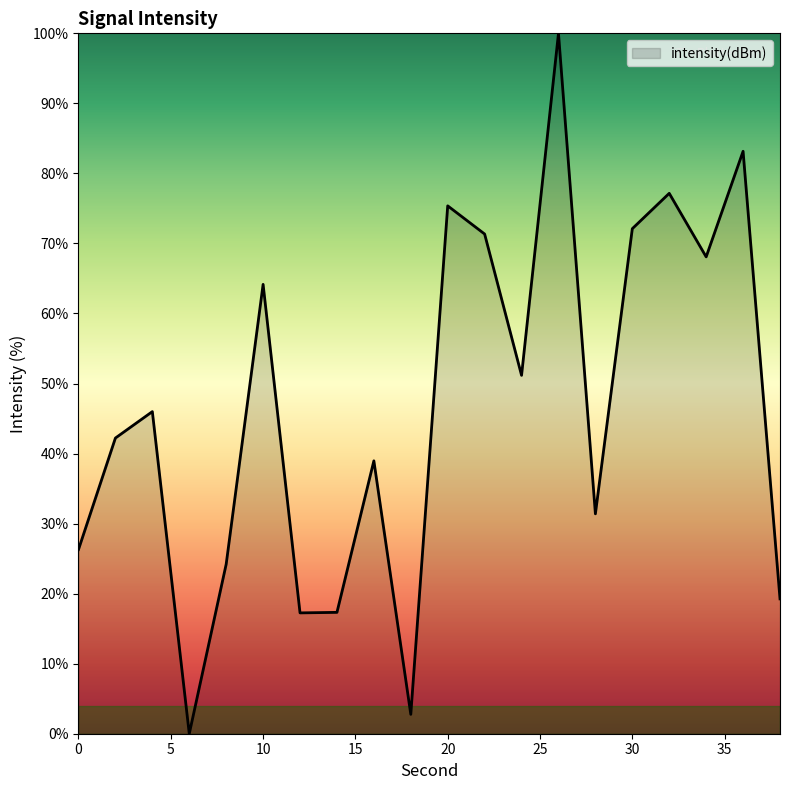

What is the difference between the maximum and minimum values?

100.0